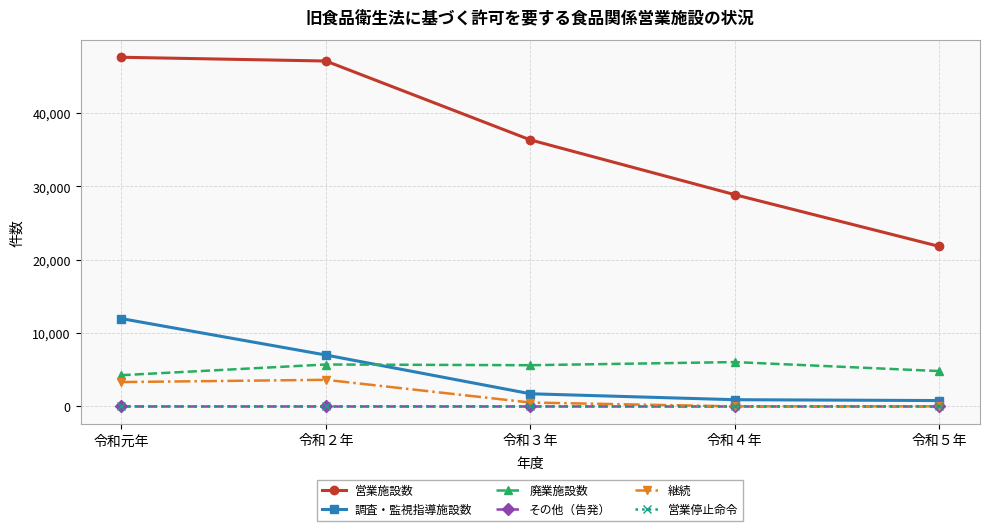

What is the label of the 4th point from the left?

令和４年